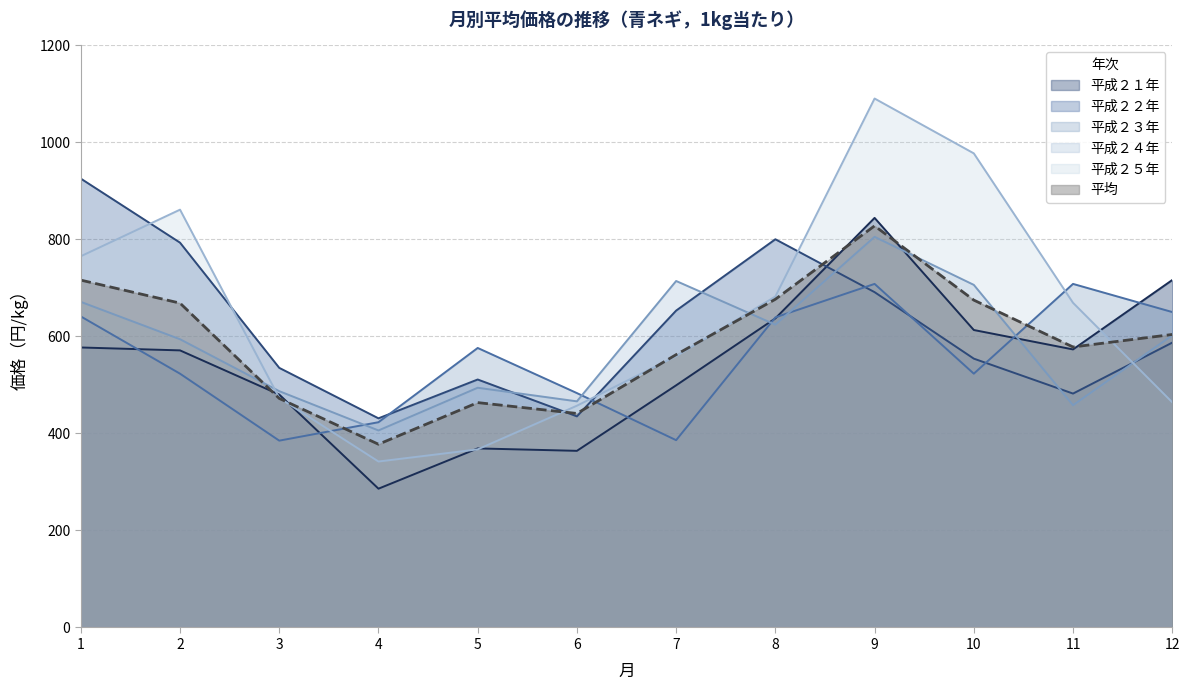

How many times do 平成２３年 and 平均 cross each other?

3